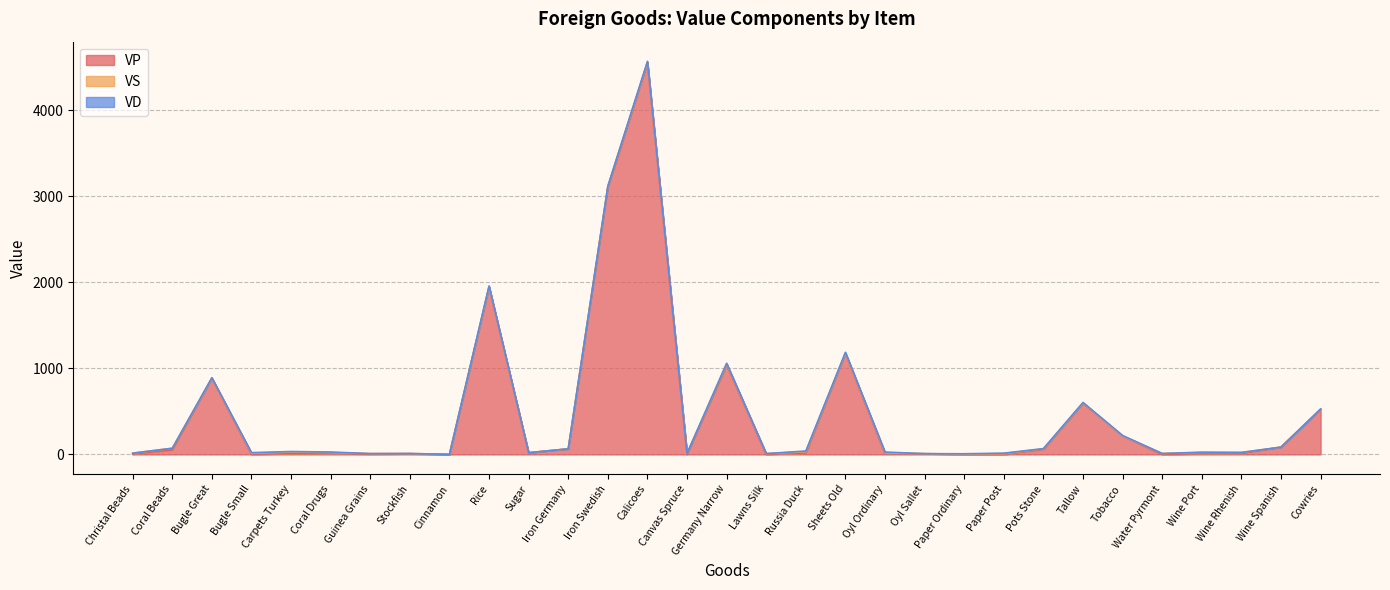

In VS, how many points are higher than both neighbors (excluding endpoints)?

9